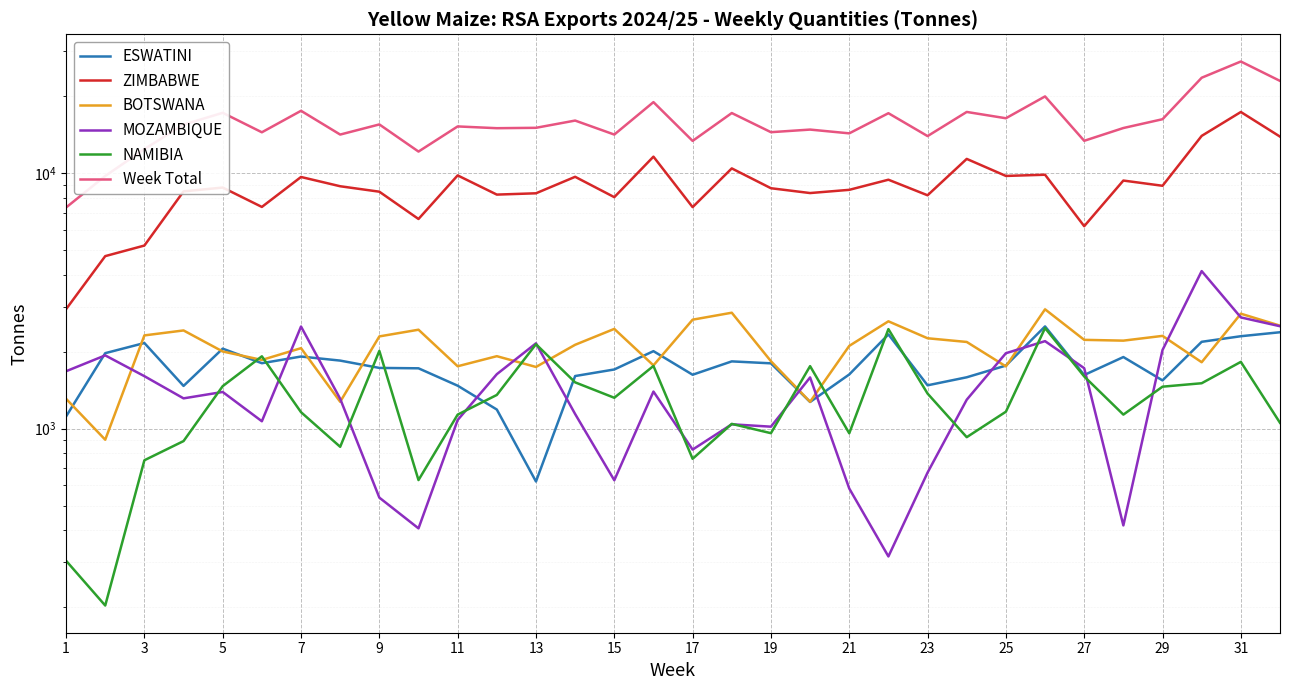

Reading left to right, list all the values displayed in this chart.

ESWATINI: 1116	1975	2164	1470	2057	1804	1916	1847	1729	1723	1473	1188	621	1607	1705	2011	1626	1834	1802	1272	1630	2339	1478	1589	1766	2514	1622	1907	1545	2188	2301	2385
ZIMBABWE: 2936	4737	5211	8491	8790	7381	9669	8894	8468	6621	9808	8249	8347	9684	8061	11614	7368	10447	8737	8365	8611	9434	8198	11381	9761	9867	6205	9363	8932	14005	17372	13914
BOTSWANA: 1309	905	2318	2424	2005	1858	2066	1274	2297	2440	1755	1922	1744	2130	2458	1769	2671	2844	1837	1274	2109	2632	2259	2185	1753	2933	2227	2211	2308	1820	2819	2531
MOZAMBIQUE: 1678	1936	1605	1314	1392	1069	2511	1309	537	407	1081	1634	2158	1141	628	1397	828	1040	1018	1587	583	316	673	1298	1974	2201	1725	418	2032	4139	2726	2518
NAMIBIA: 304	203	752	894	1467	1920	1160	849	2016	629	1135	1355	2141	1518	1321	1760	762	1044	960	1757	959	2453	1372	926	1165	2476	1601	1135	1460	1506	1826	1054
Week Total: 7343	9756	12433	15500	17244	14467	17559	14173	15529	12159	15252	15011	15063	16080	14173	18988	13385	17209	14481	14824	14329	17182	13980	17379	16419	19991	13398	15034	16277	23658	27386	22992